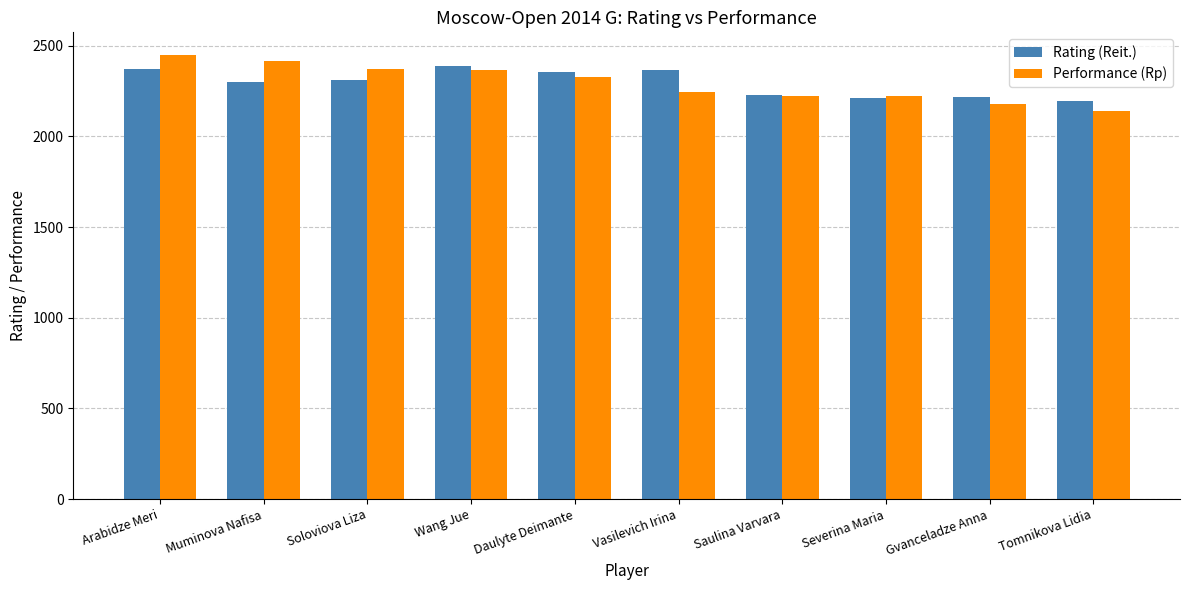

What is the sum of all Performance (Rp) values?

22938